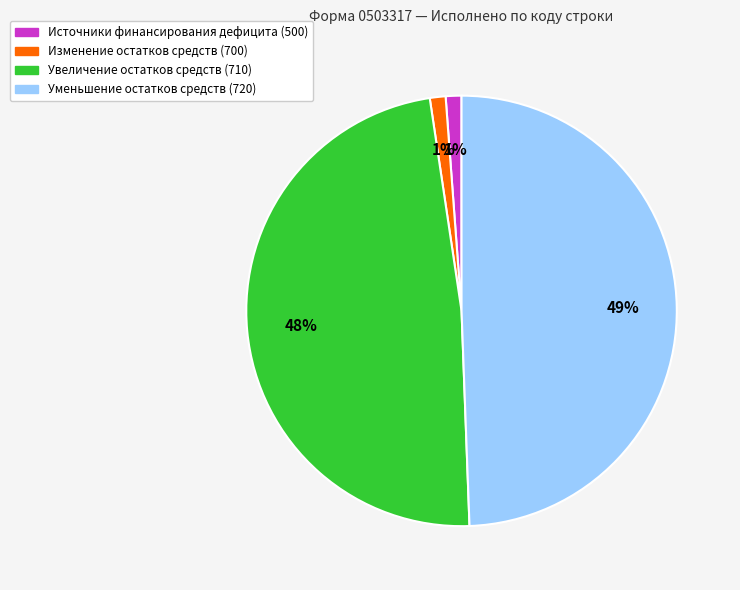

Is there a majority slice in this chart?

No